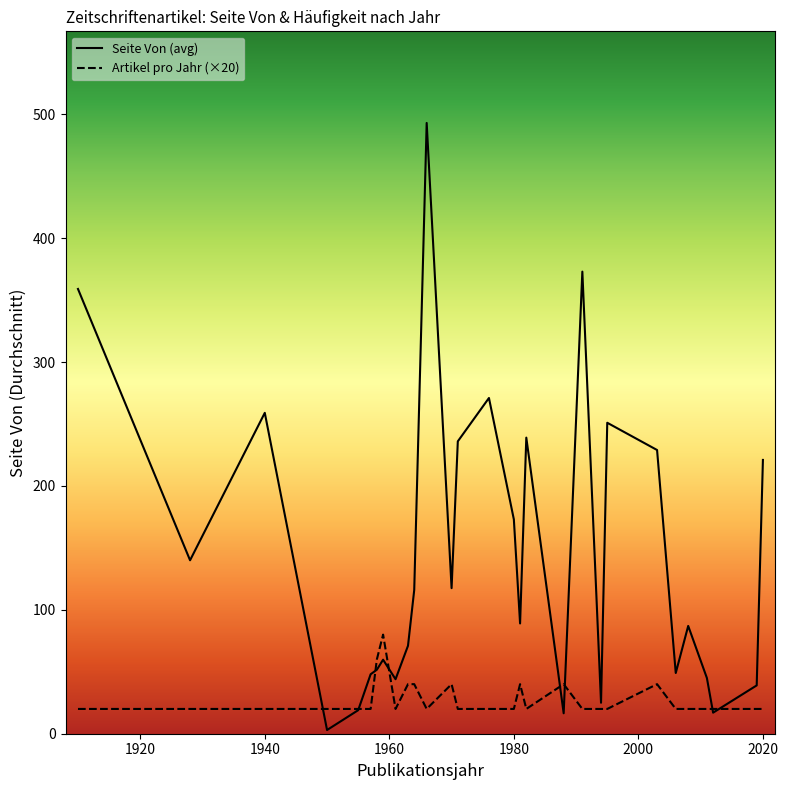

How many lines are shown in the chart?

2